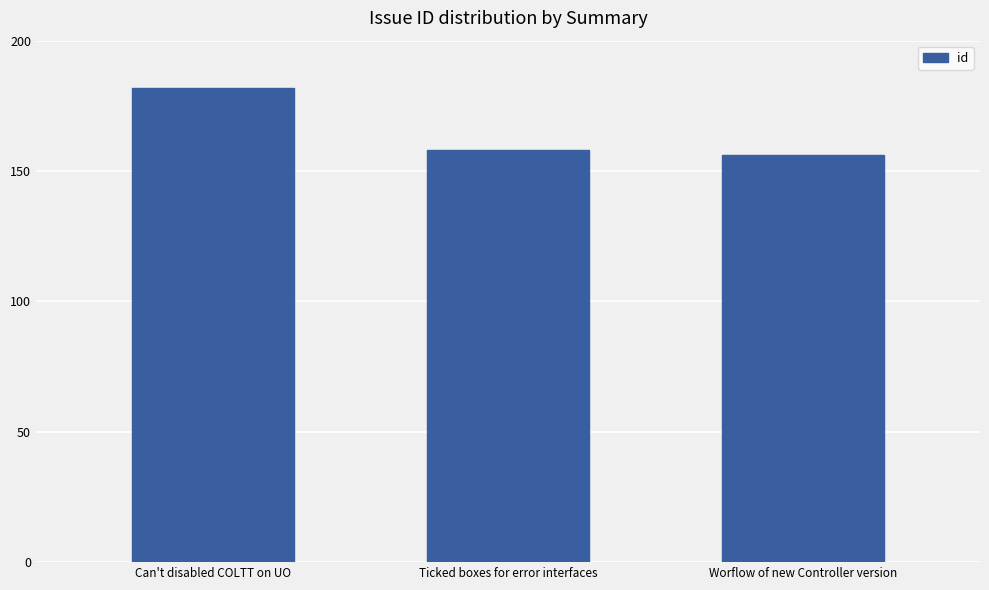

What is the change in value from Can't disabled COLTT on UO to Ticked boxes for error interfaces?

-24